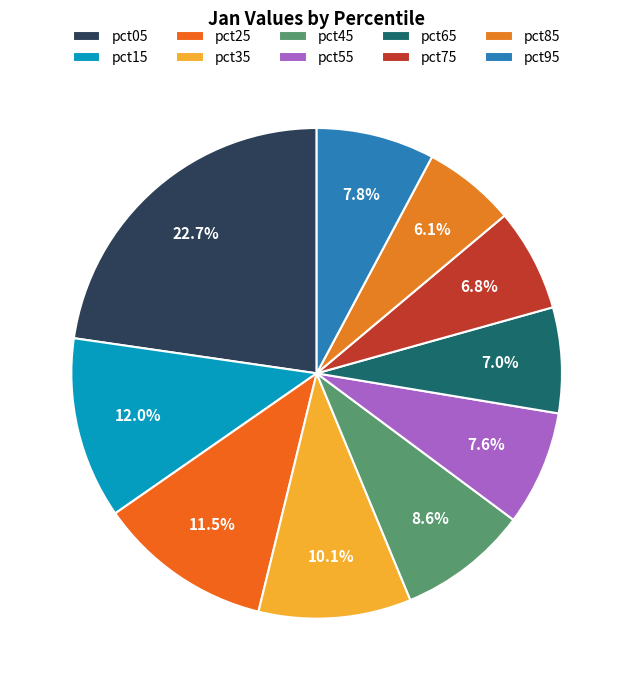

Which category has the biggest portion of the pie?

pct05